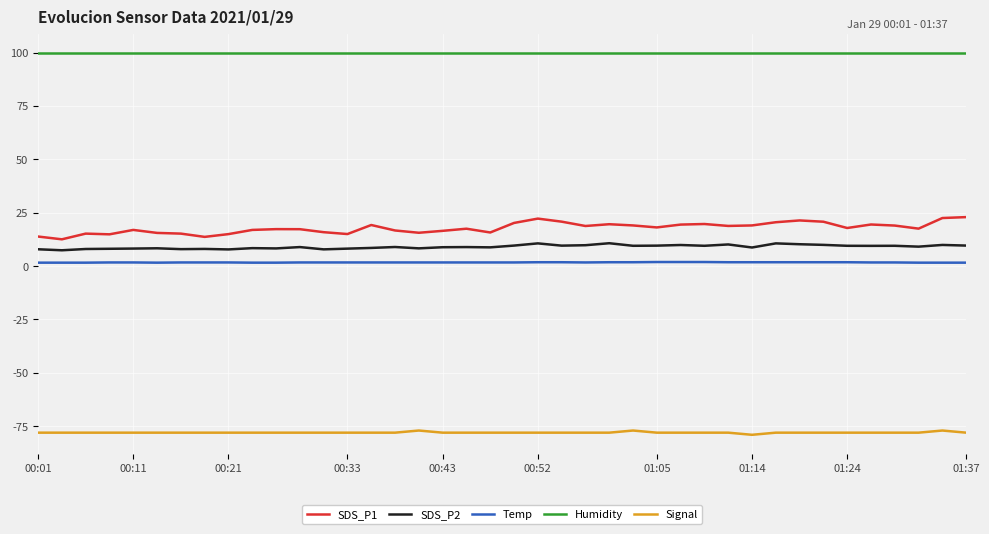

What is the difference between the maximum and minimum values in the SDS_P1 series?

10.4